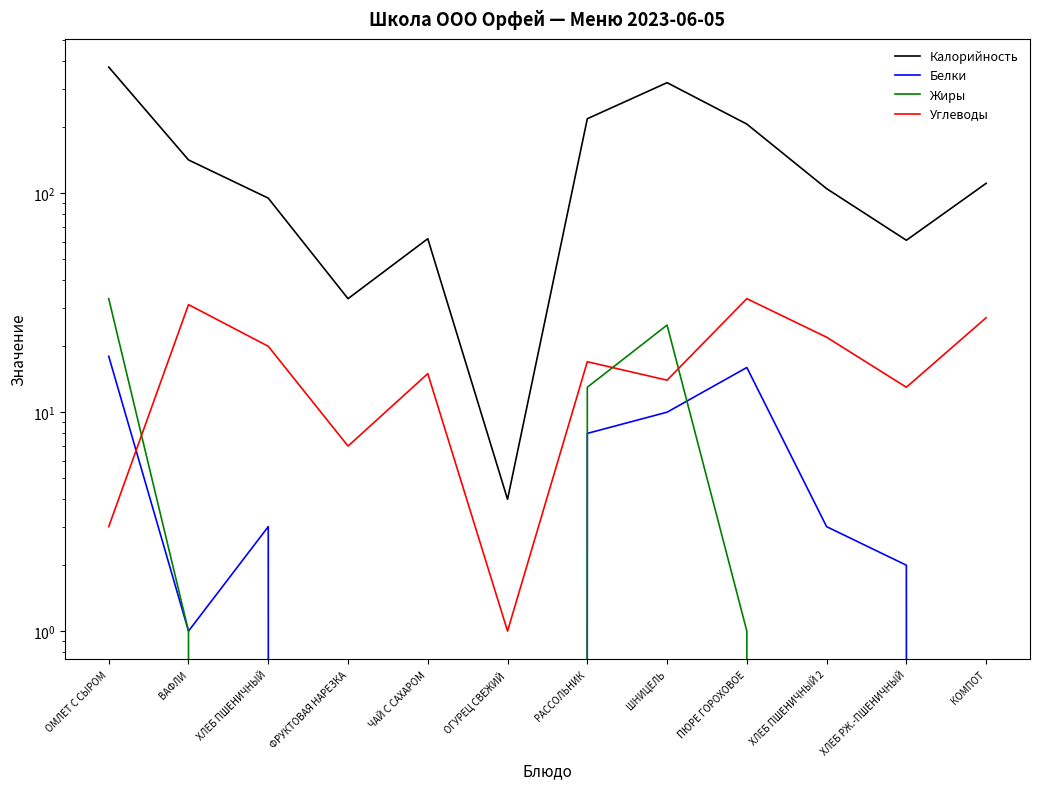

What is the label of the 11th point from the right?

ВАФЛИ